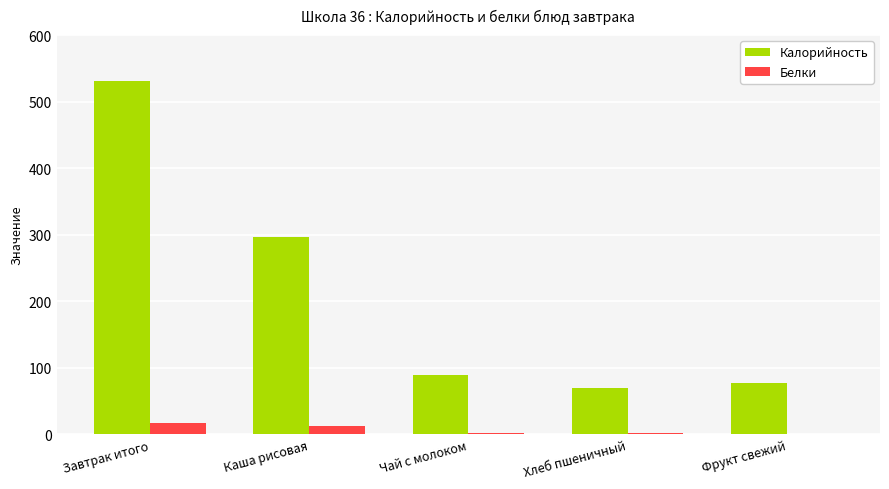

The value of Калорийность at Хлеб пшеничный is 39.2. True or false?

False